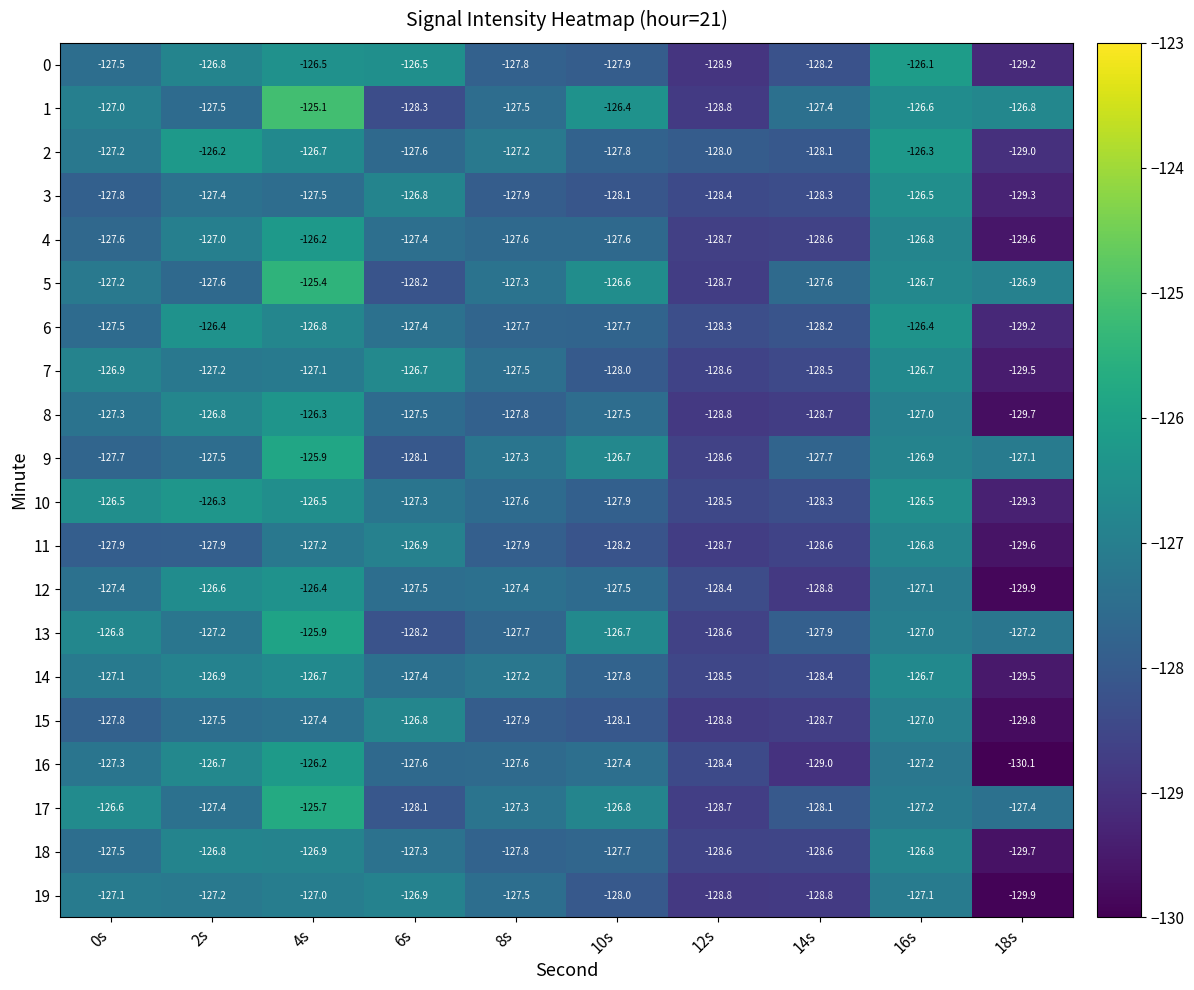

Is it true that 2 equals -213.8 at 6s?

False